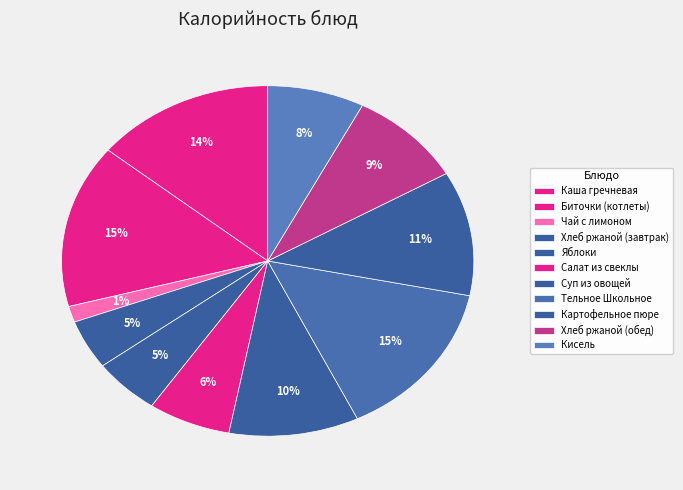

What is the largest slice in the pie chart?

Биточки (котлеты)